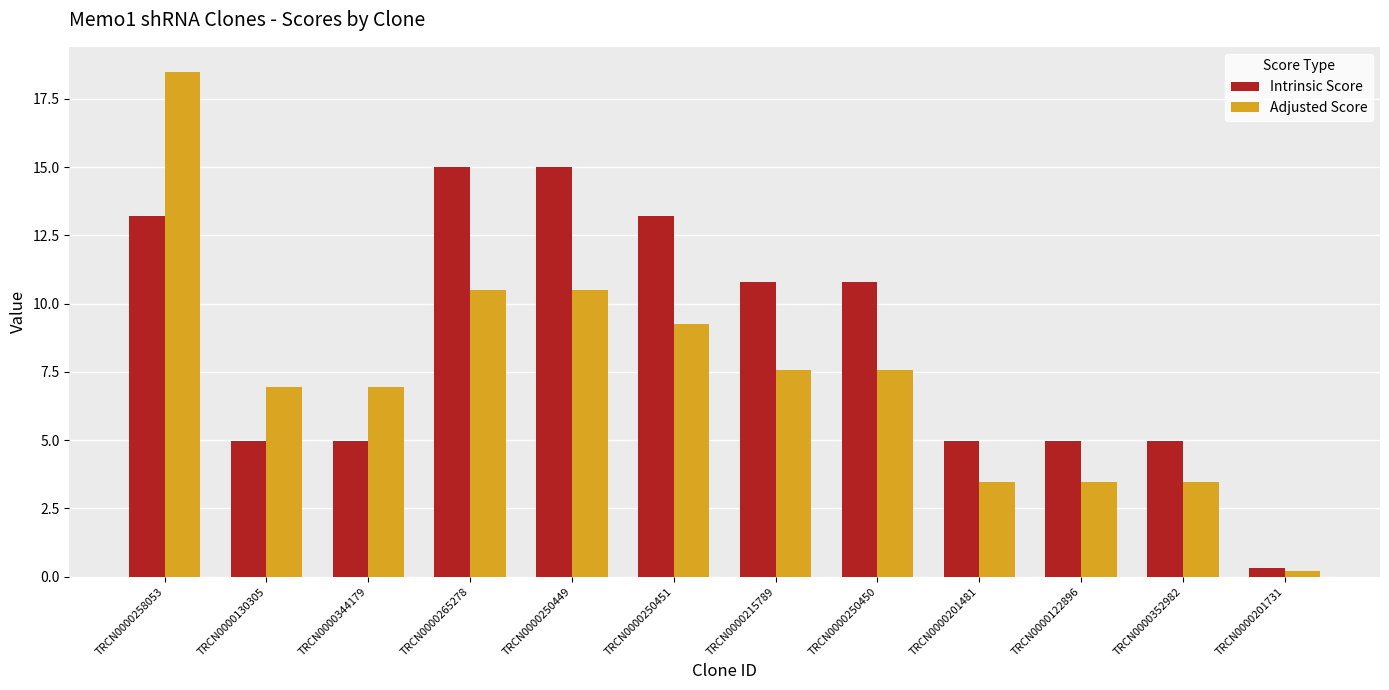

What is the highest value of the Intrinsic Score series?

15.0